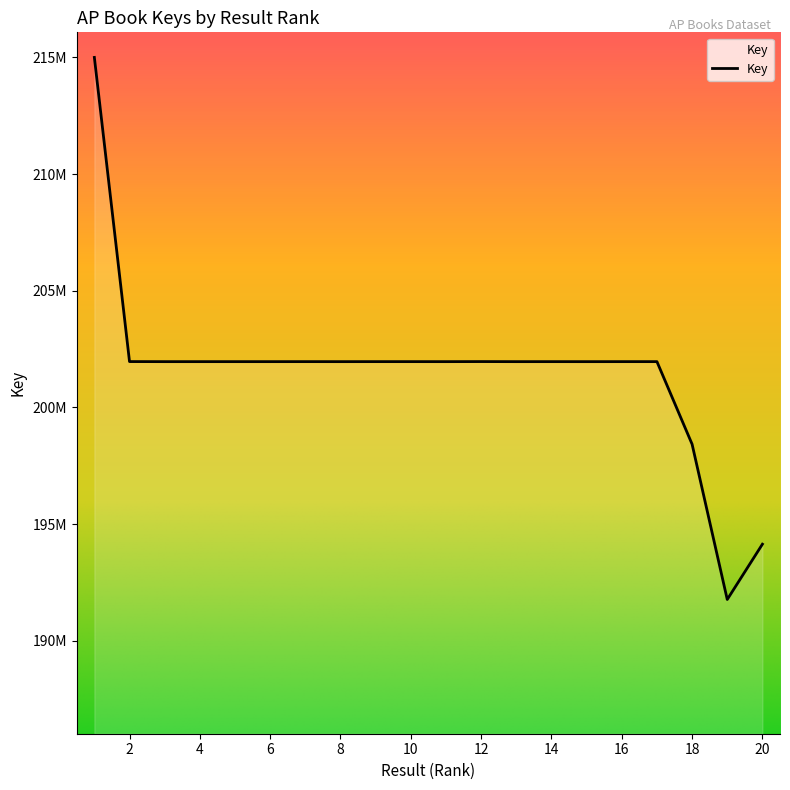

Does the chart display data point markers on the line(s)?

No